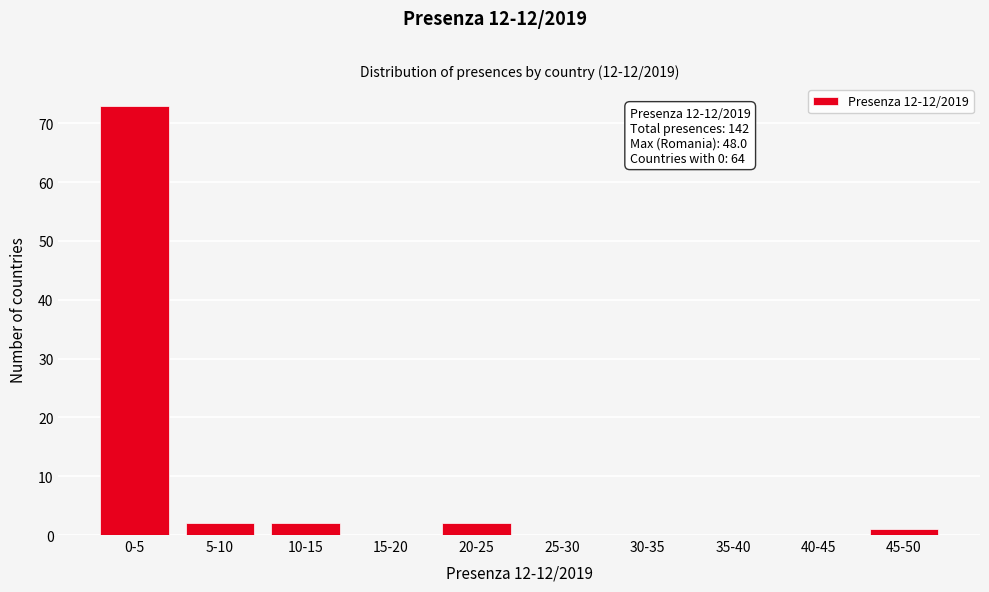

Reading left to right, list all the values displayed in this chart.

0-5=73	5-10=2	10-15=2	15-20=0	20-25=2	25-30=0	30-35=0	35-40=0	40-45=0	45-50=1